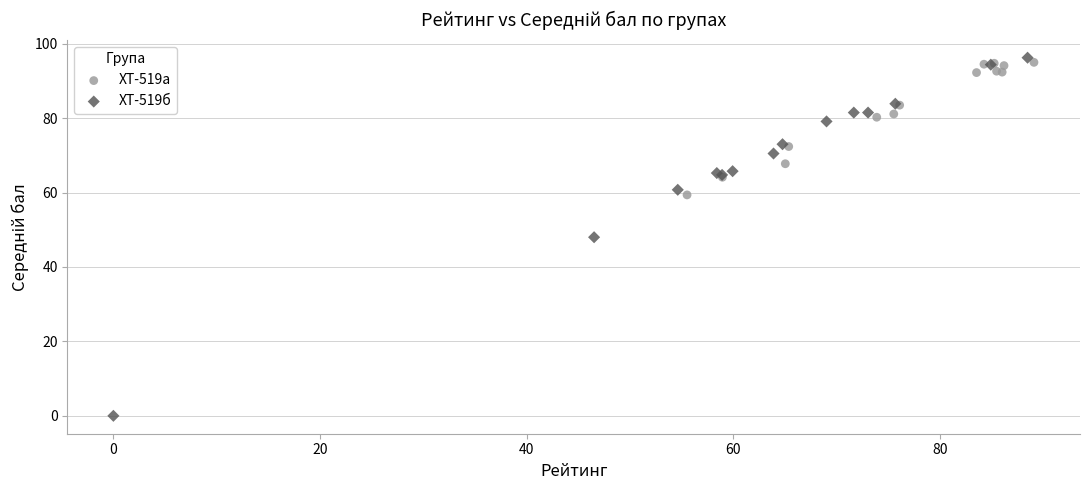

What are all the series names shown in the legend?

ХТ-519а, ХТ-519б